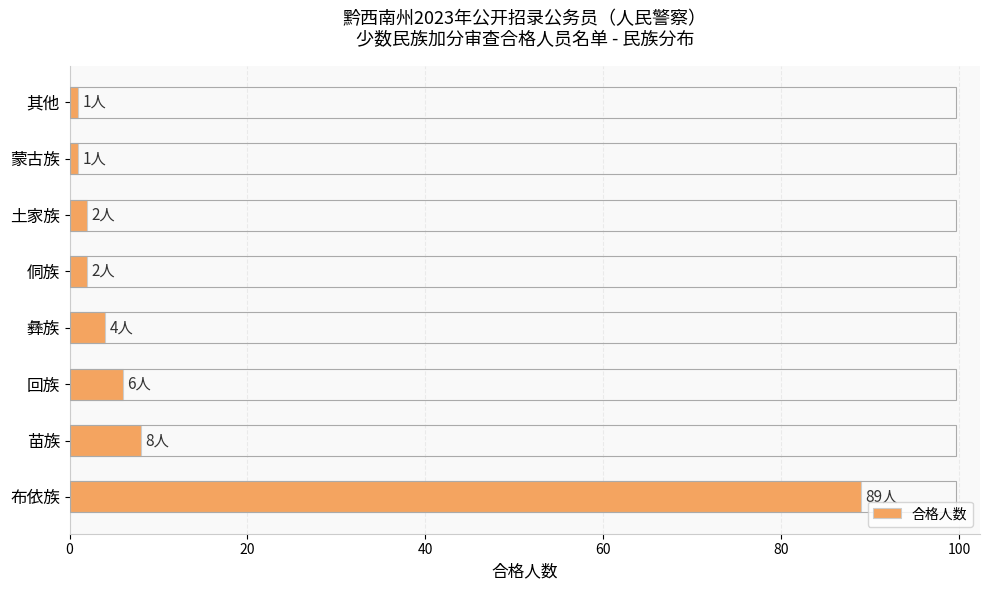

Does the chart contain stacked bars?

No